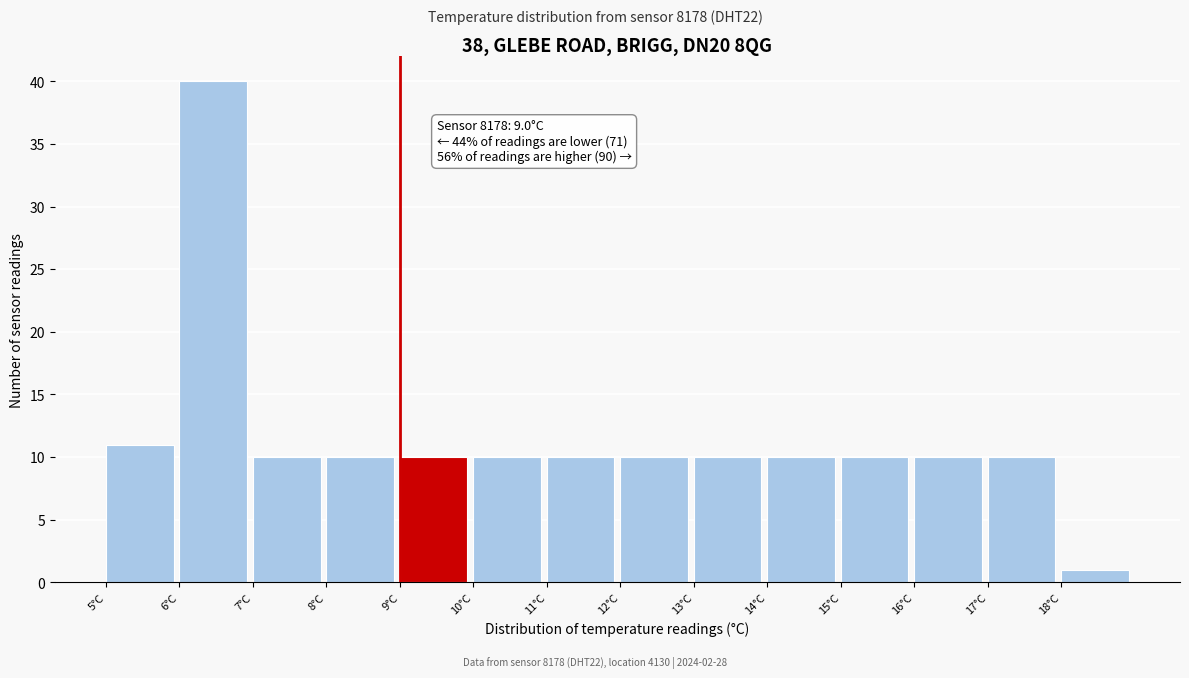

Which range on the x-axis has the tallest bar?

6 to 7